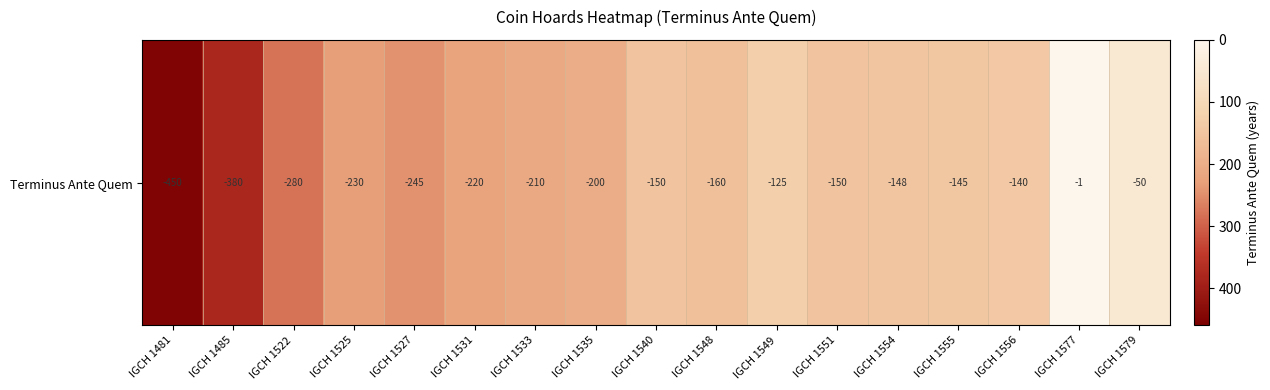

What is the sum of all values?

3284